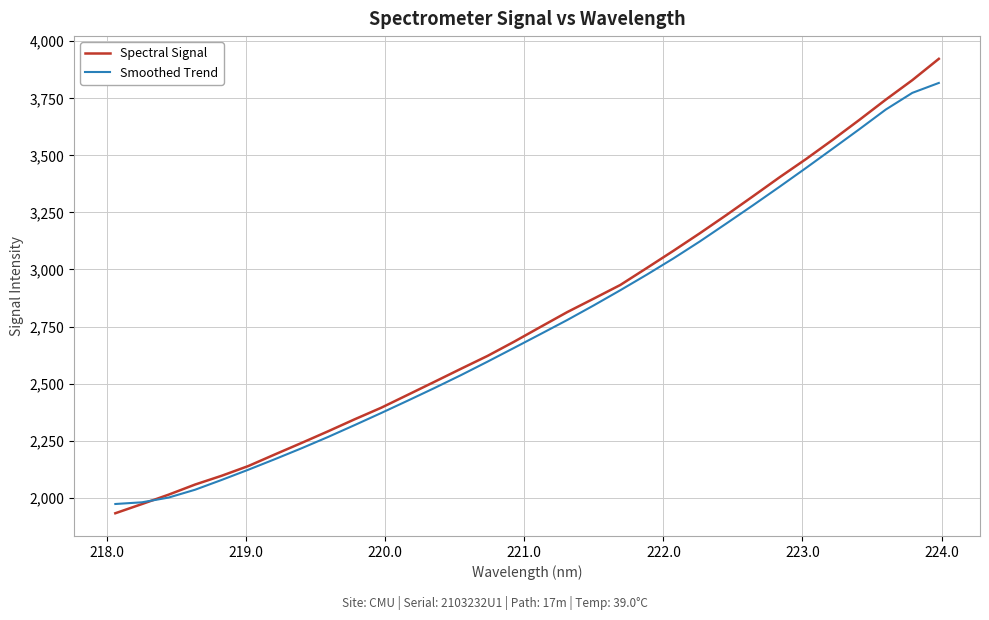

What is the highest value of the Smoothed Trend series?

3817.4